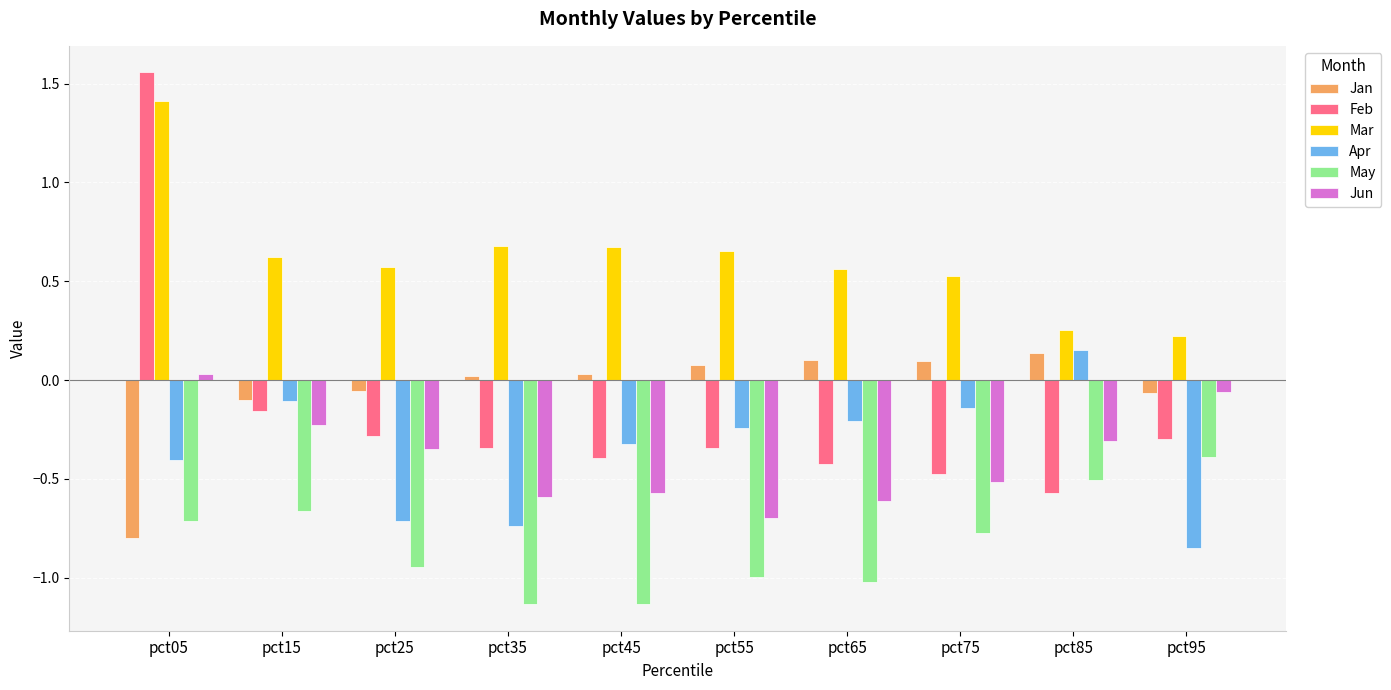

Which series changed the most between pct45 and pct95?

May